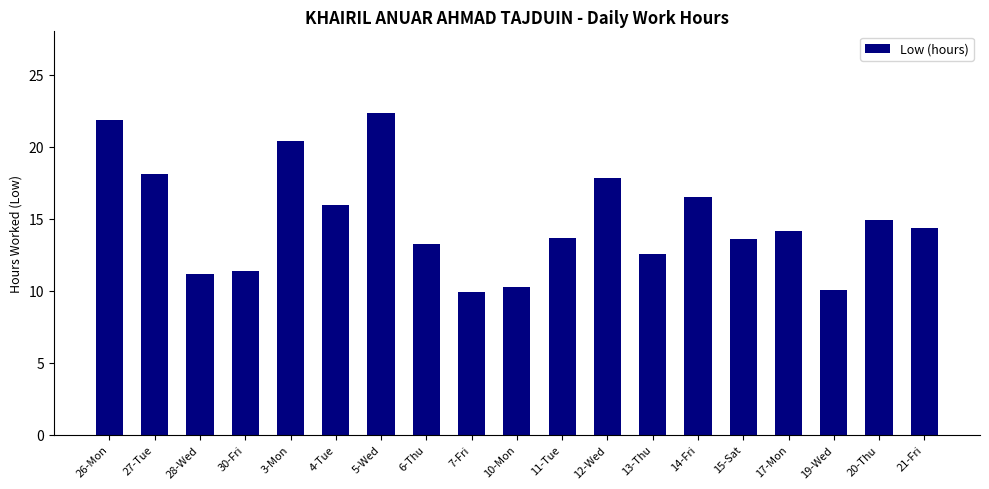

Which has a higher value, 19-Wed or 30-Fri?

30-Fri